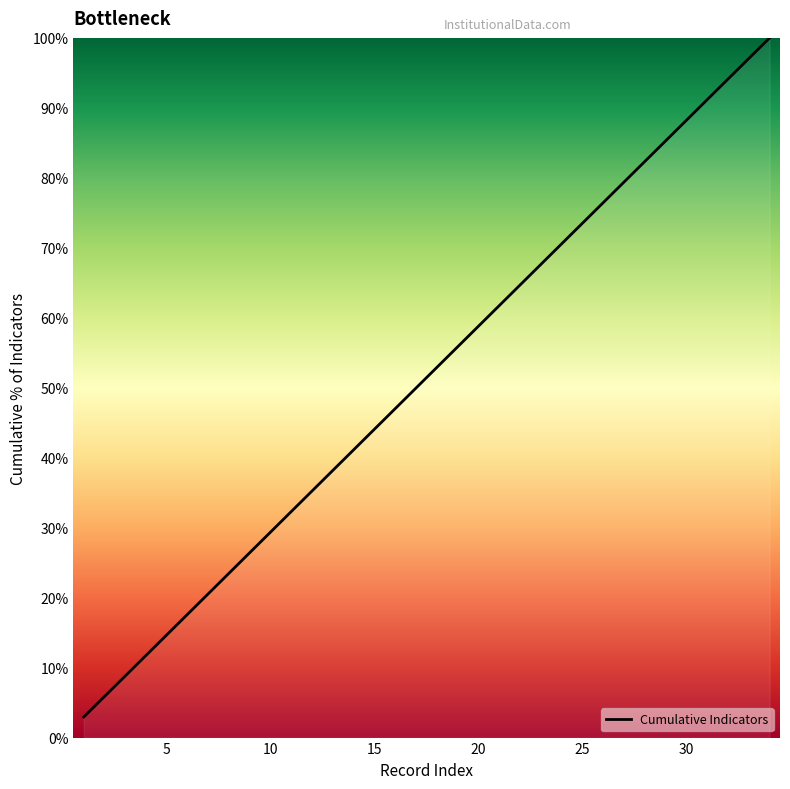

How many lines are shown in the chart?

1